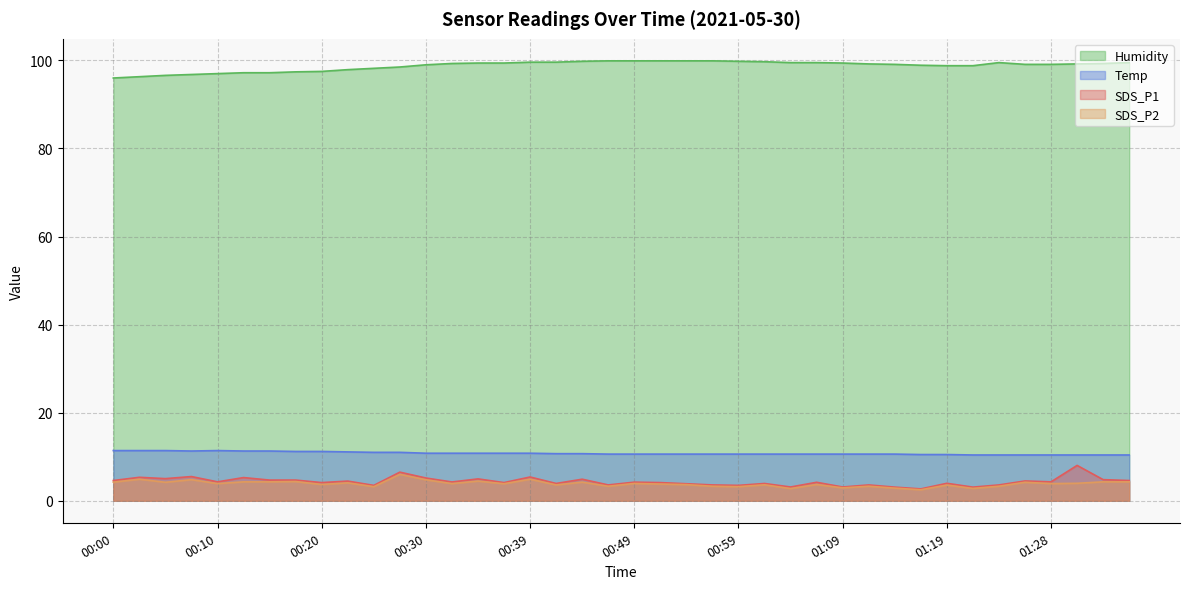

What is the value of the SDS_P1 point at the 2nd from the left?

5.3